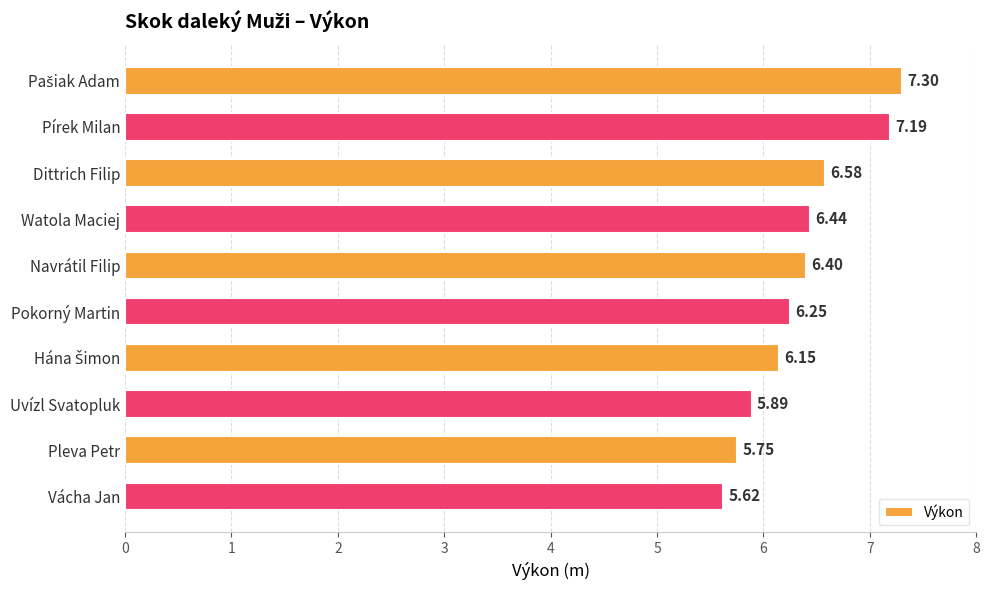

How many bars are there in total?

10